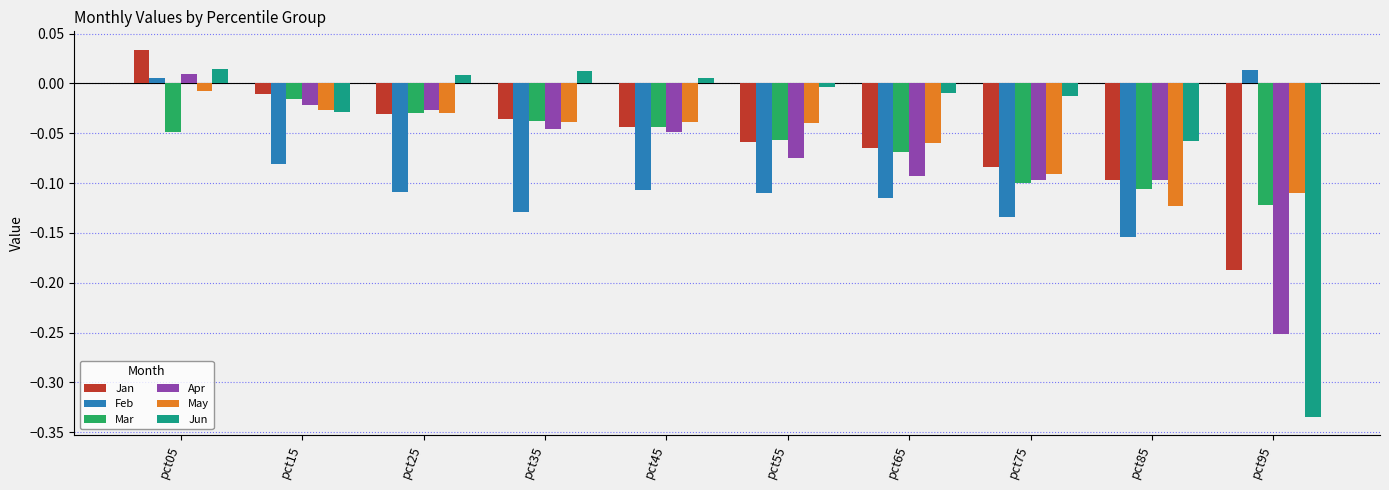

At which category is the sum across all series the highest?

pct05